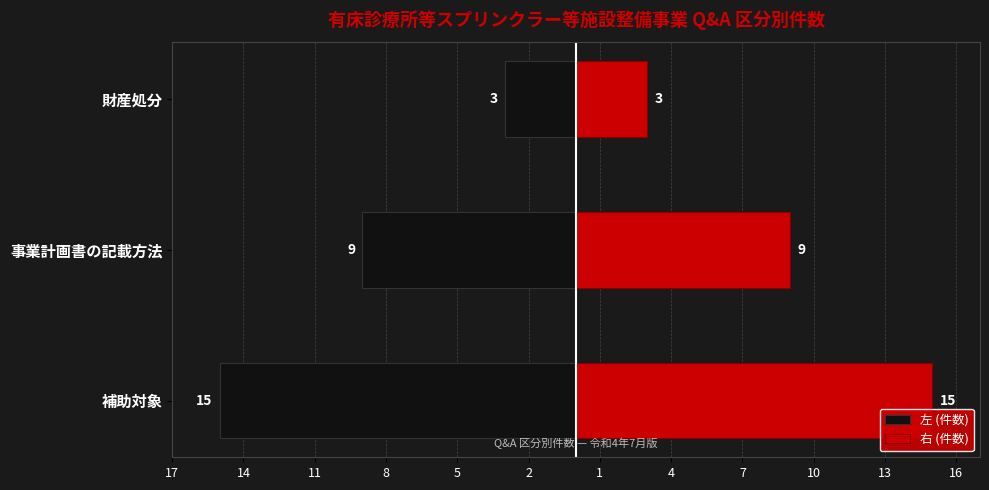

List the series in order of their peak value, highest first.

右 (件数), 左 (件数)